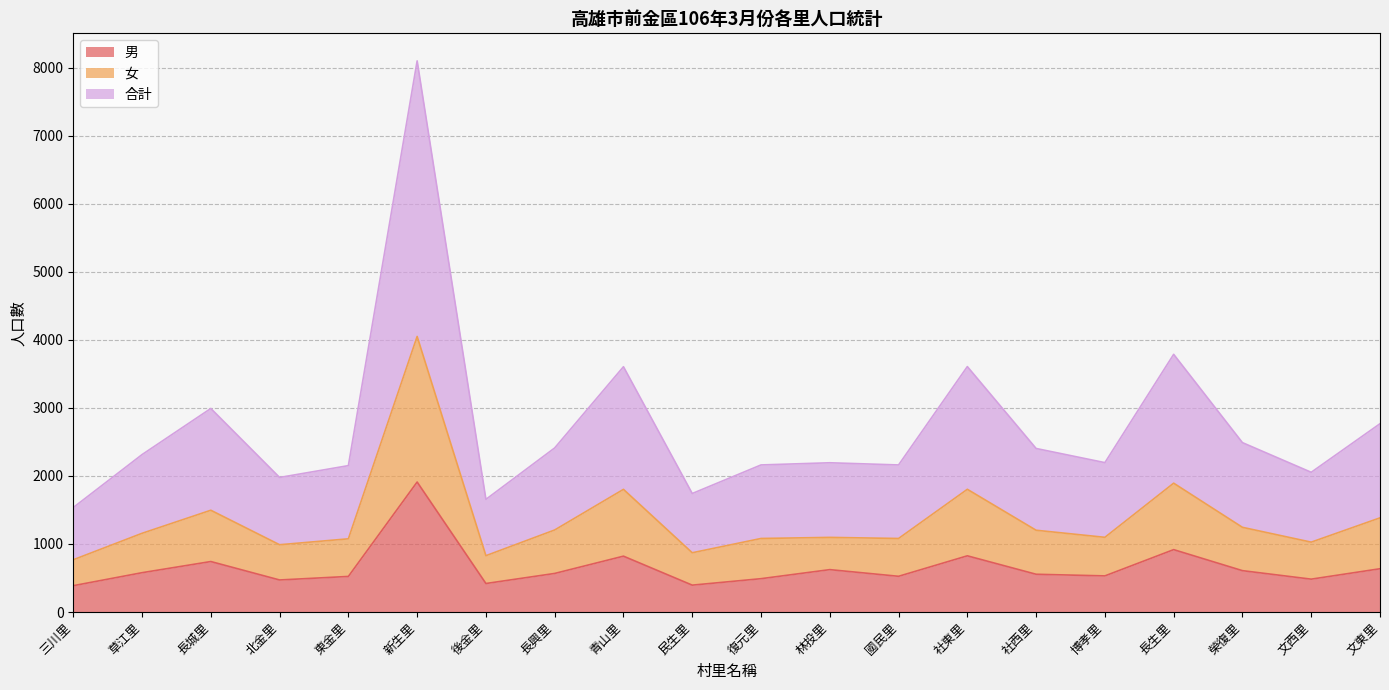

How many lines are shown in the chart?

3